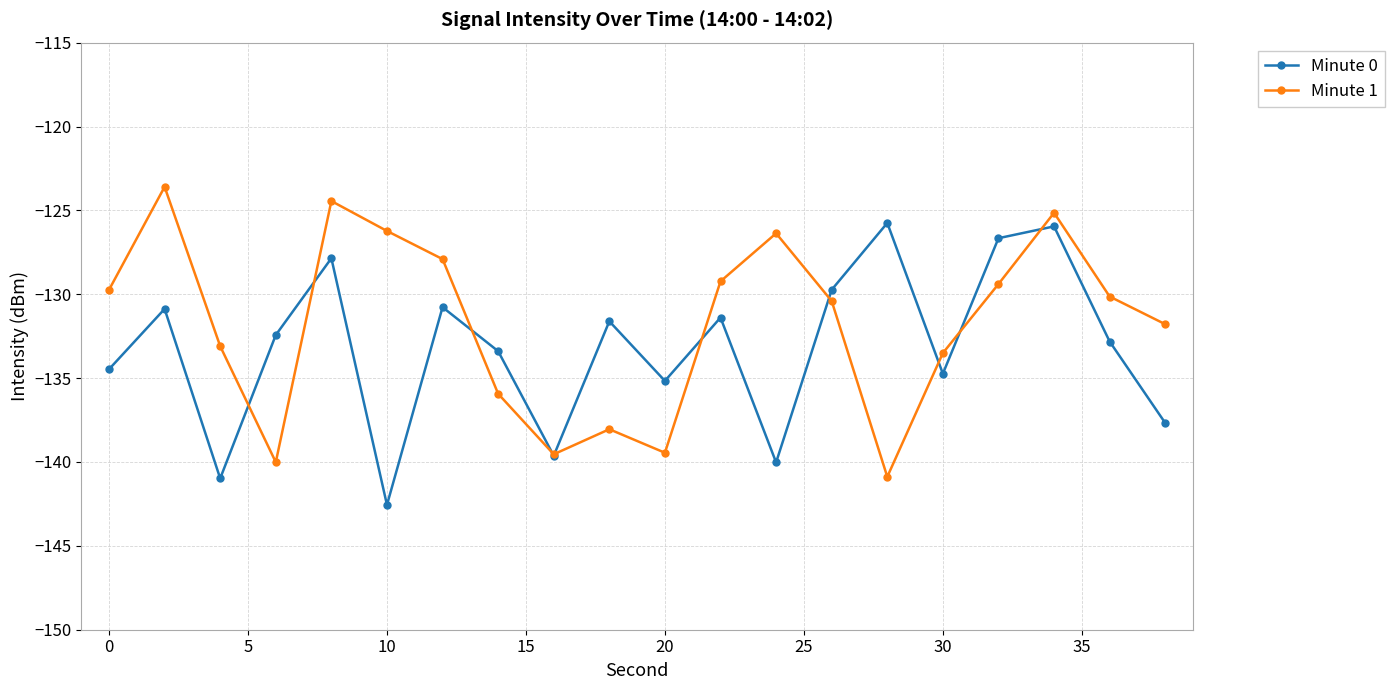

What is the difference between the second highest and minimum values in the Minute 0 series?

16.6